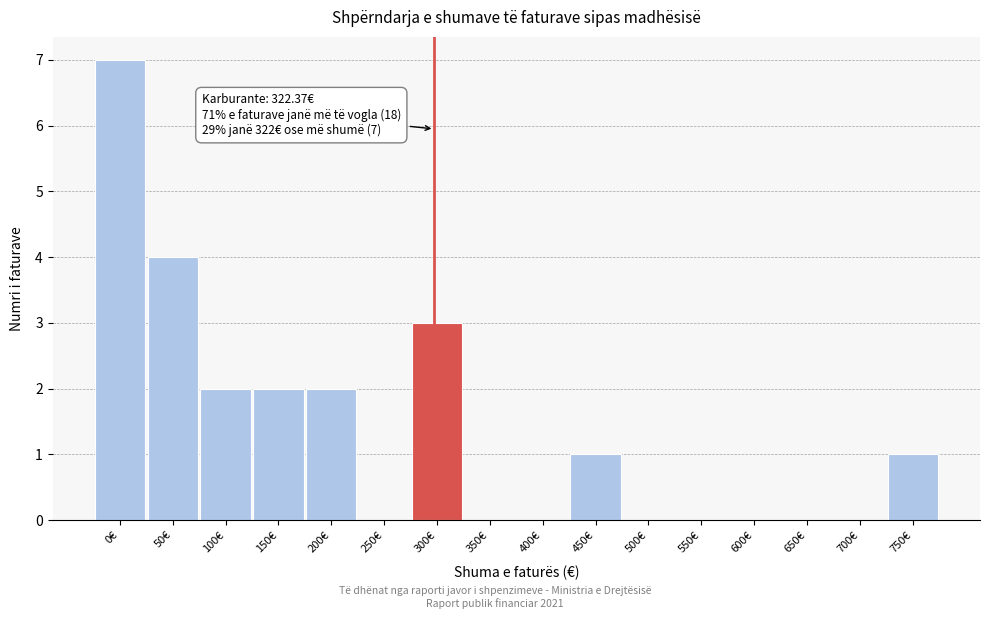

Reading left to right, transcribe all the data shown in this chart.

0€=7	50€=4	100€=2	150€=2	200€=2	250€=0	300€=3	350€=0	400€=0	450€=1	500€=0	550€=0	600€=0	650€=0	700€=0	750€=1